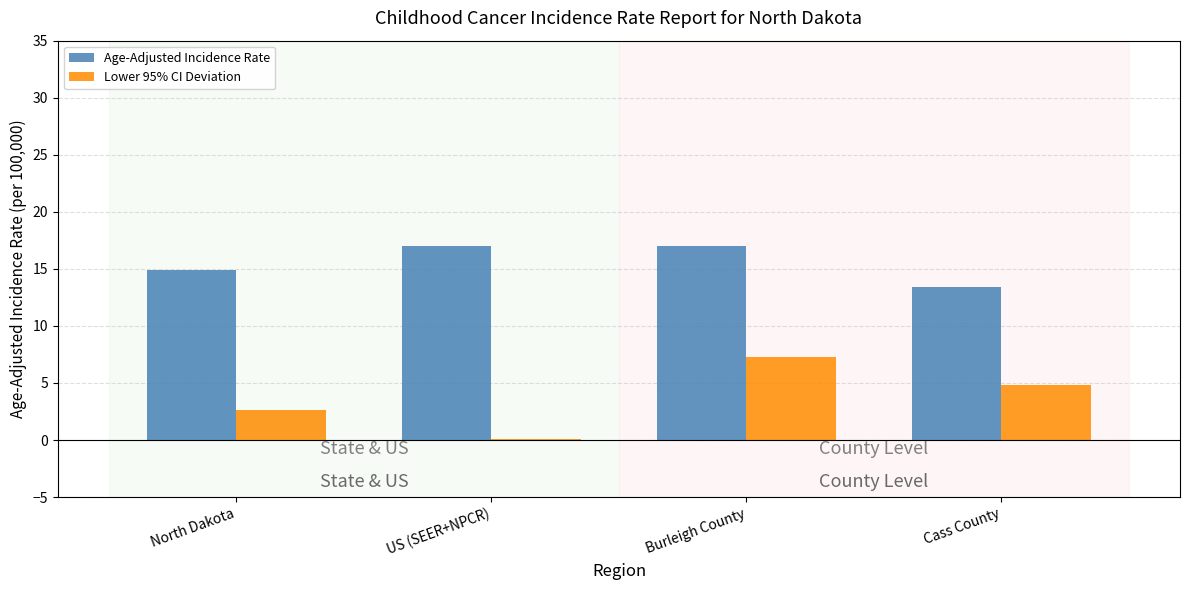

Is the value of Lower 95% CI Deviation at Burleigh County greater than the value of Age-Adjusted Incidence Rate at Cass County?

No